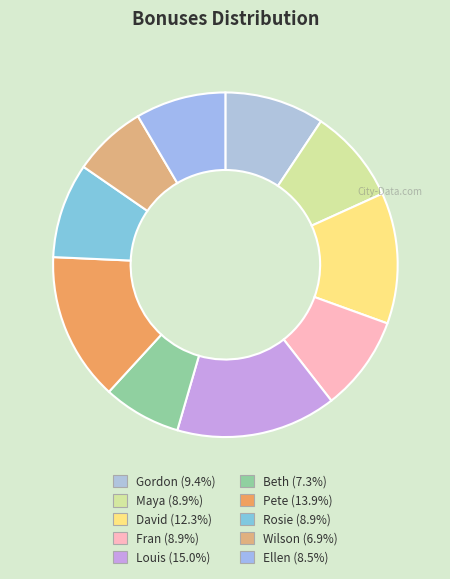

Which category has the biggest portion of the pie?

Louis